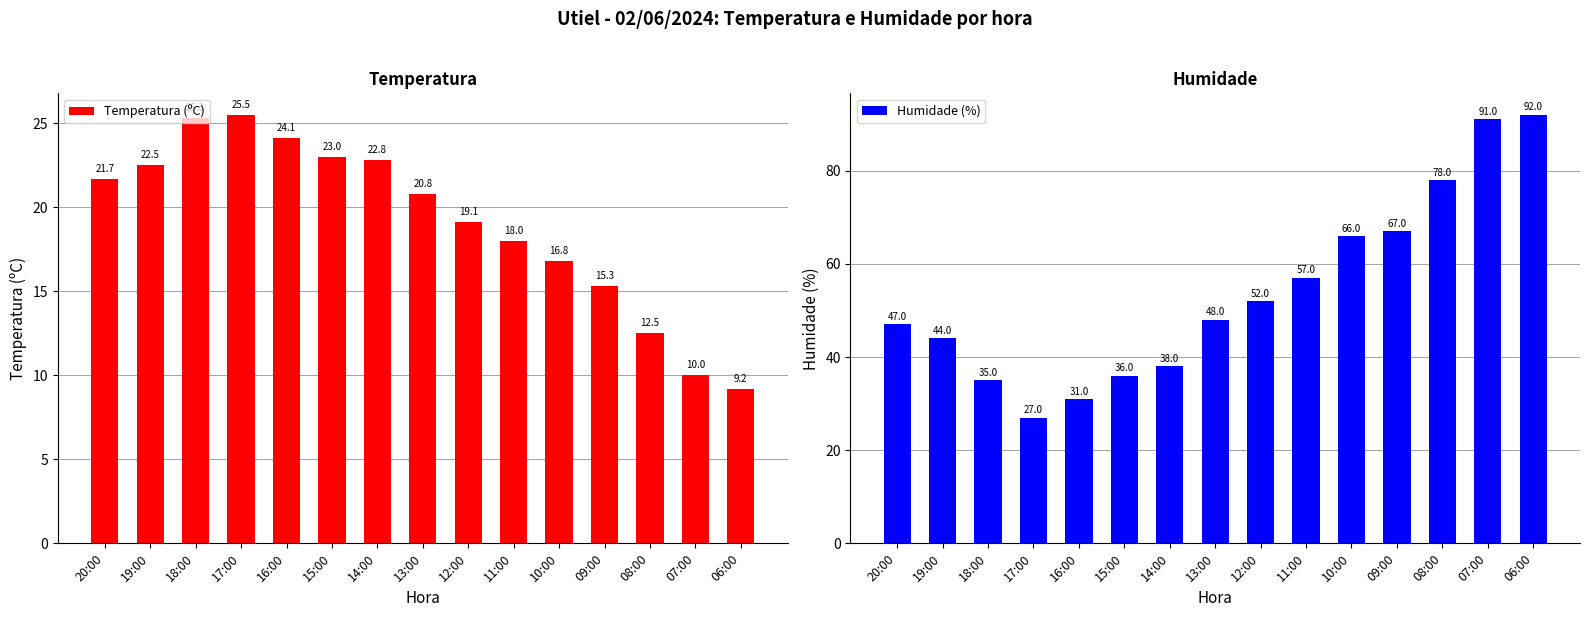

Which series has the widest spread of values?

Humidade (%)